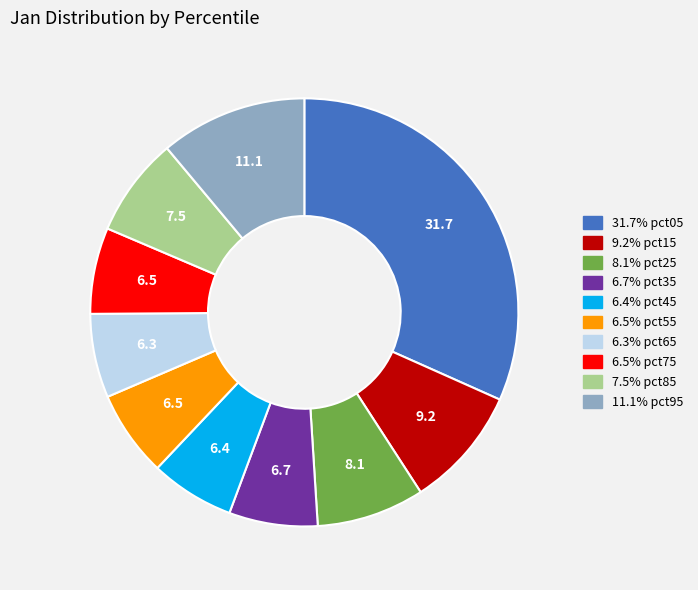

Is there any slice that represents more than half of the pie?

No